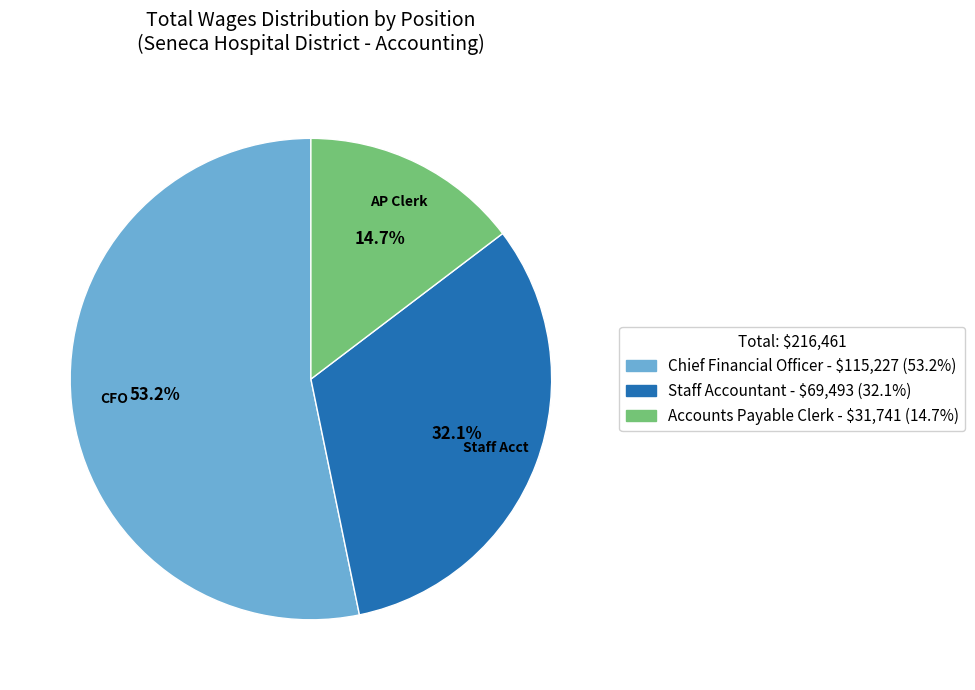

Does Staff Accountant represent more than half of the total?

No